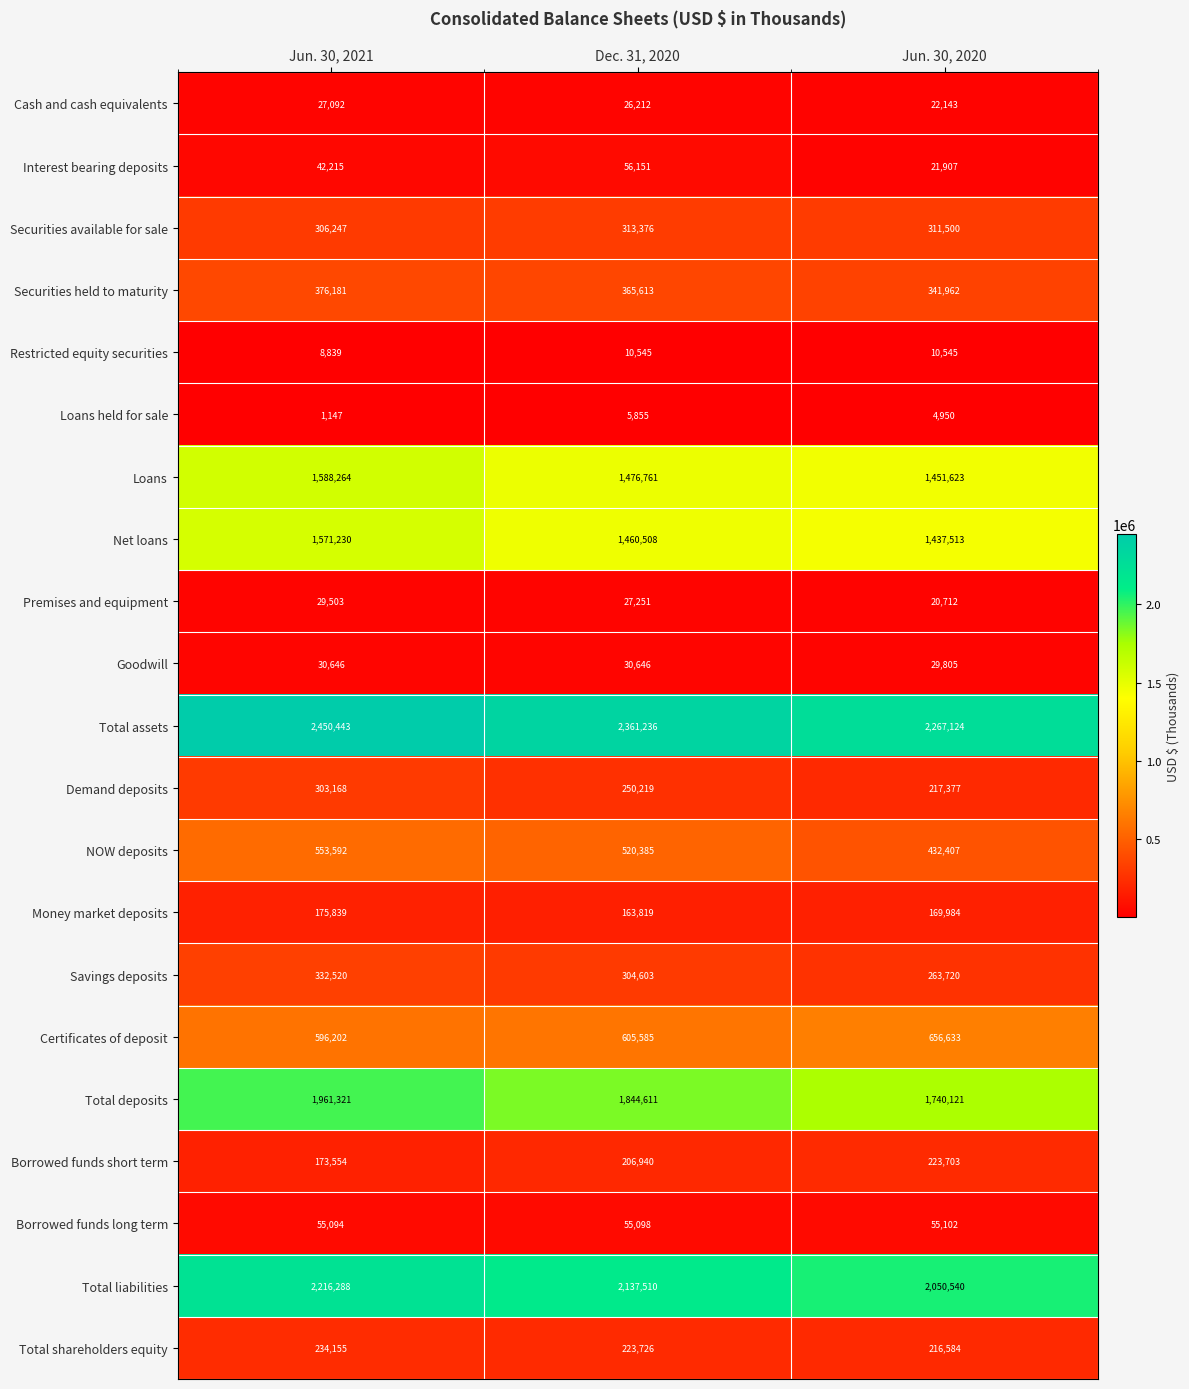

At which label does Net loans reach its minimum?

Jun. 30, 2020